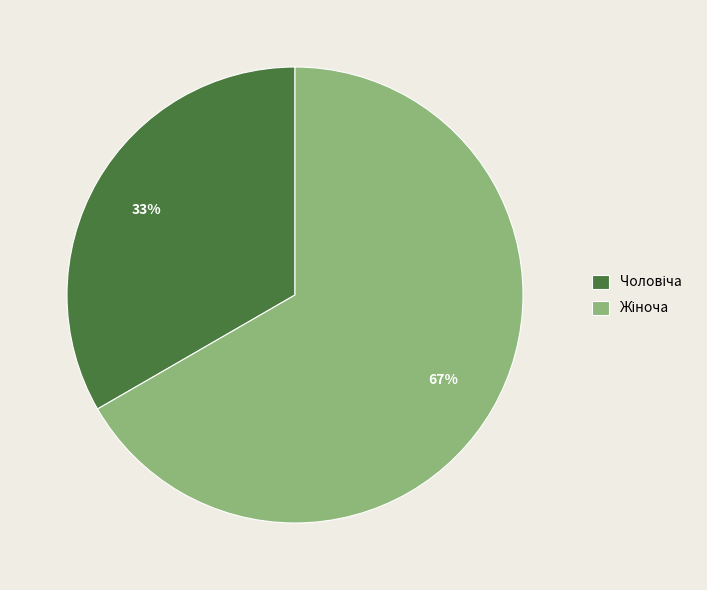

To the nearest percent, what is the average slice percentage?

50%